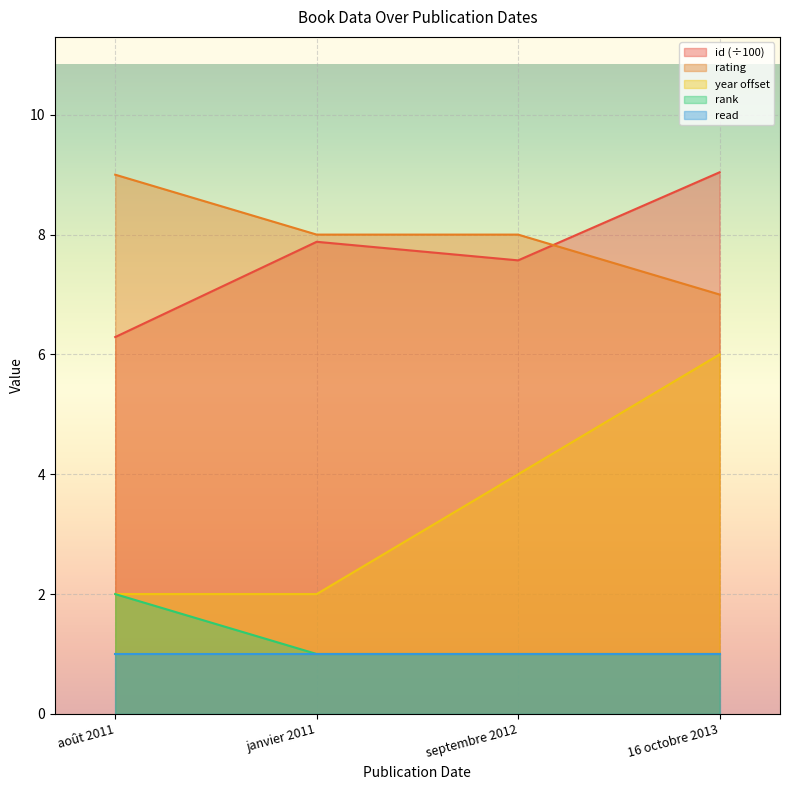

Where do id and rating first cross each other?

septembre 2012 and 16 octobre 2013